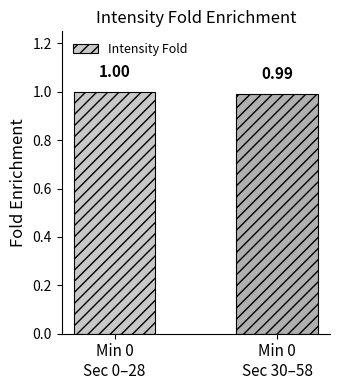

Reading left to right, what are all the values shown in this chart?

1.0	1.0